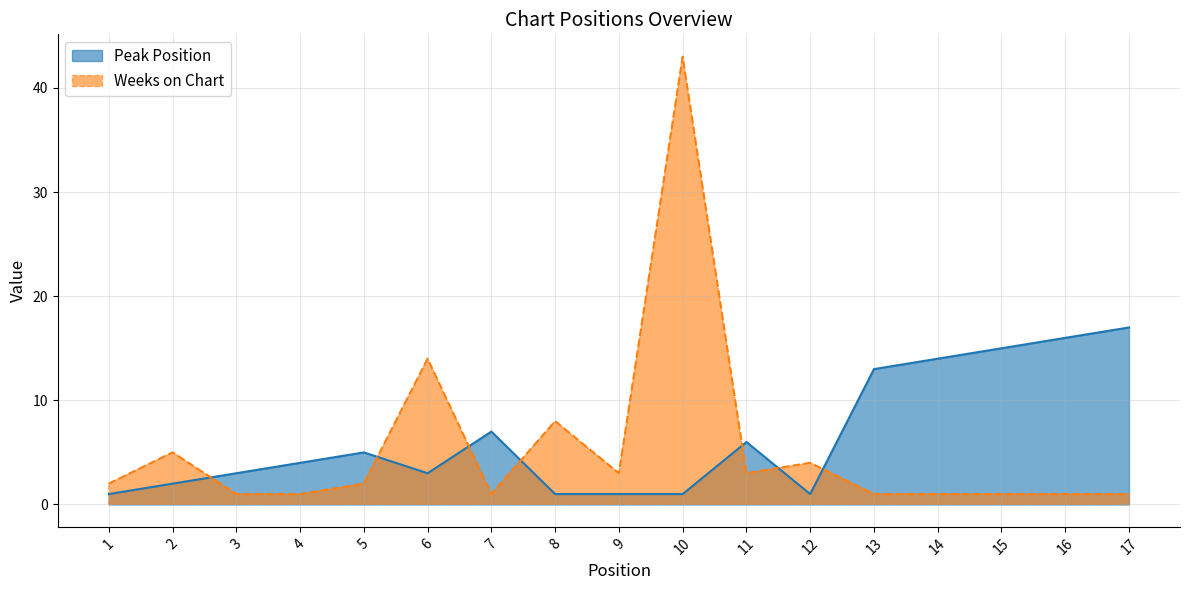

Between 11 and 5, which is larger?

11